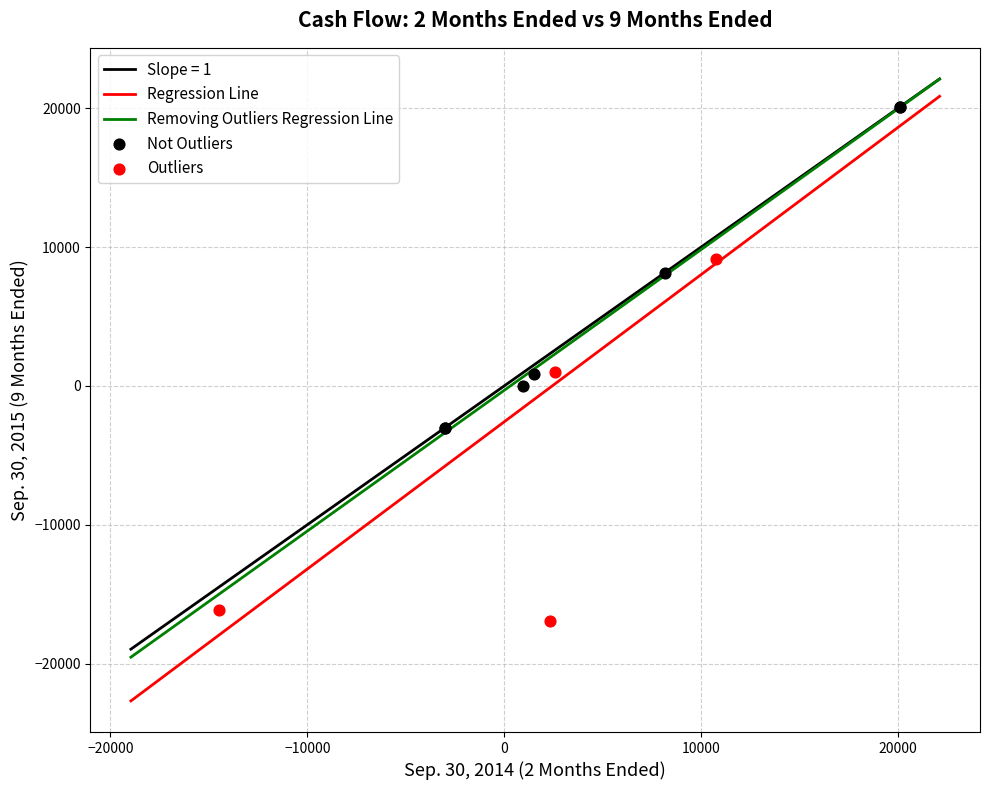

Which series reaches the minimum Y coordinate?

Outliers